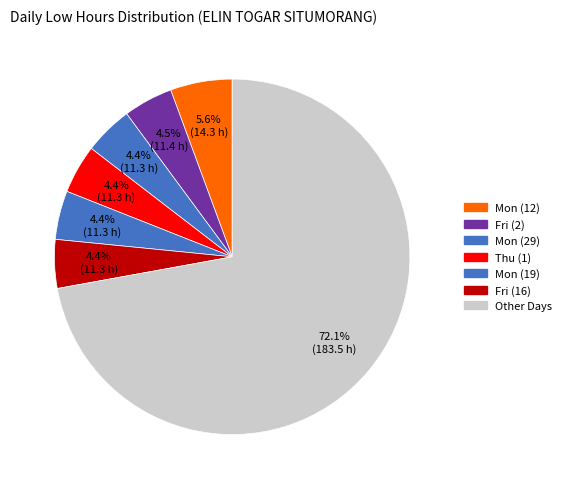

How many segments does this pie chart have?

7